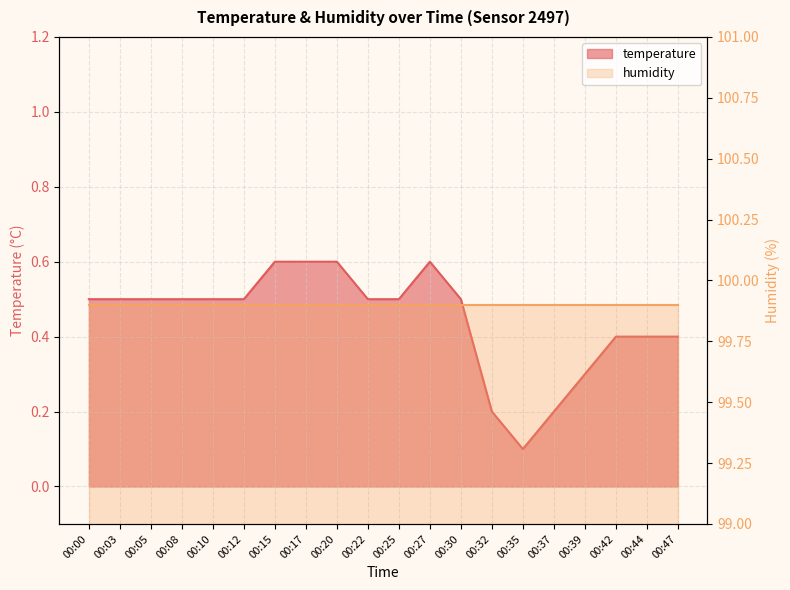

List the labels in order of value, largest first.

00:15, 00:17, 00:20, 00:27, 00:00, 00:03, 00:05, 00:08, 00:10, 00:12, 00:22, 00:25, 00:30, 00:42, 00:44, 00:47, 00:39, 00:32, 00:37, 00:35